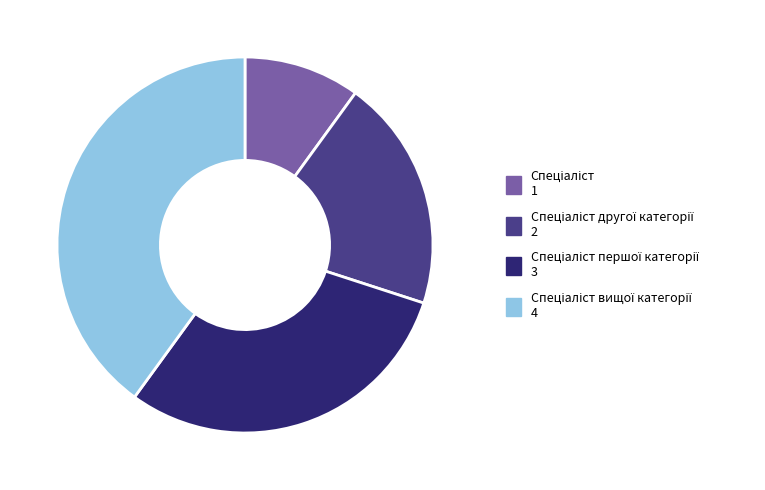

Does any single category account for the majority?

No